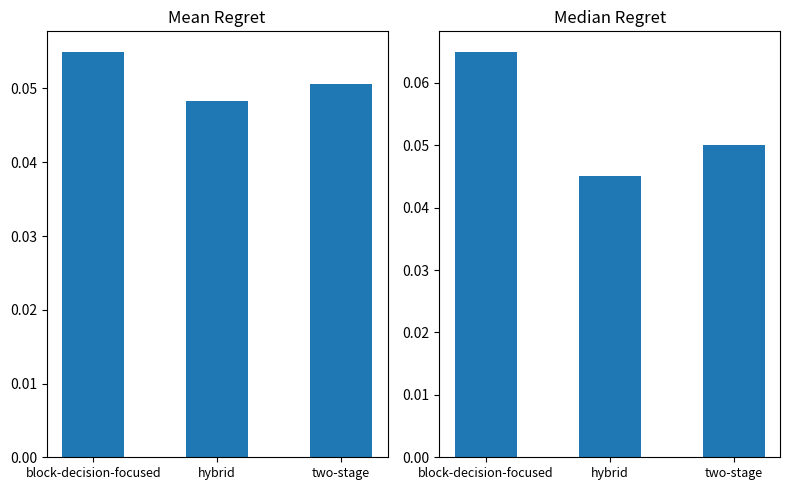

Count the Median Regret values in the range 0 to 1.

3